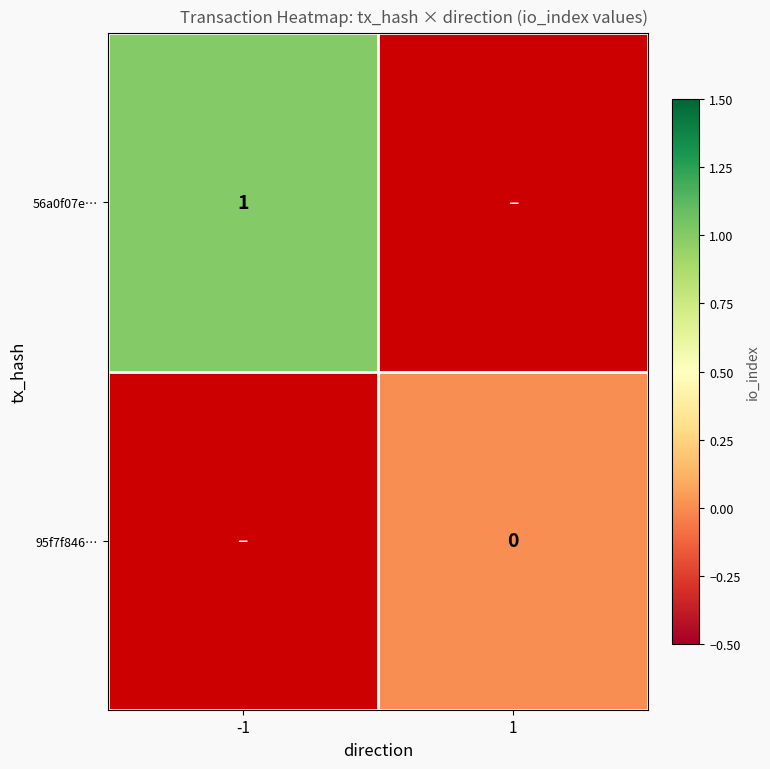

Count the number of categories in the chart.

2